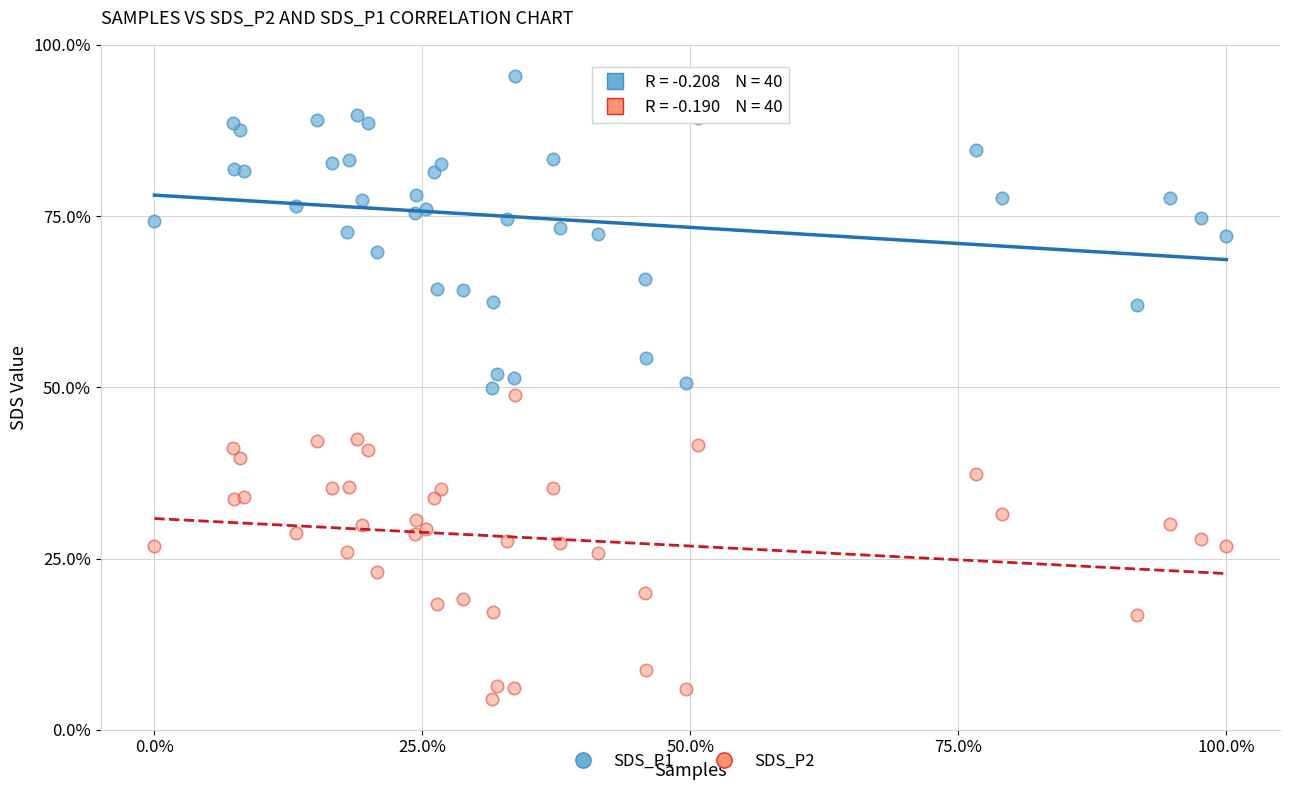

Which series has the widest spread of Y values?

SDS_P1